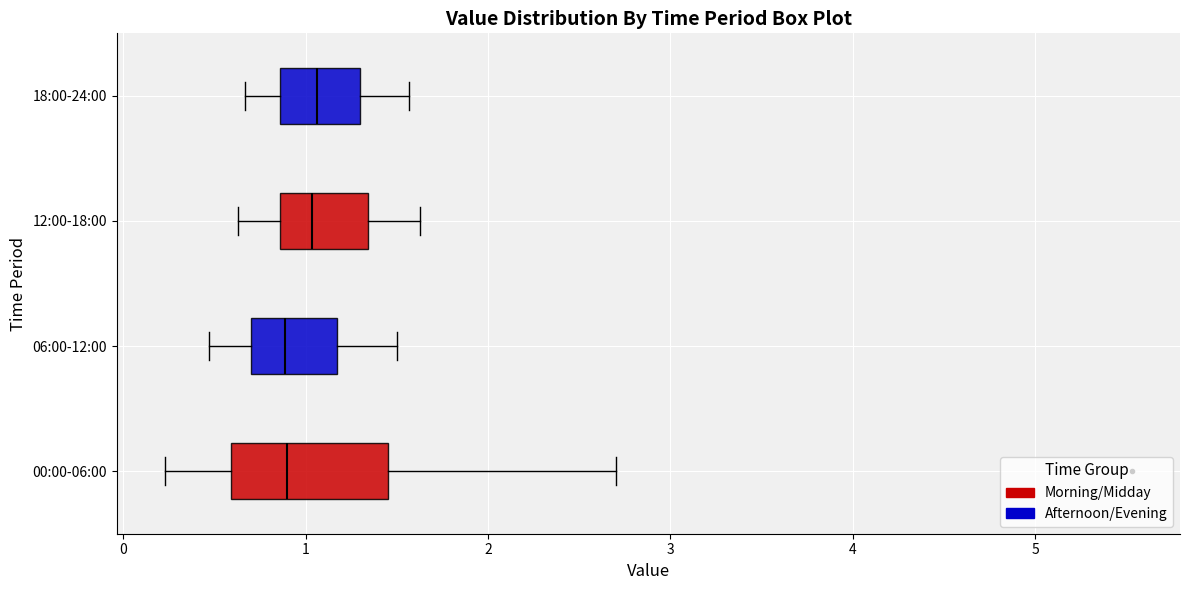

Where does the median line of the box for 18:00-24:00 sit on the x-axis? The values are not printed on the chart, so give them approximately, as read against the axis.

1.1